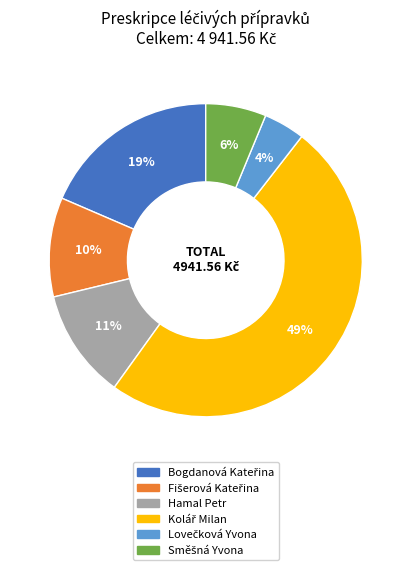

Is there a majority slice in this chart?

No